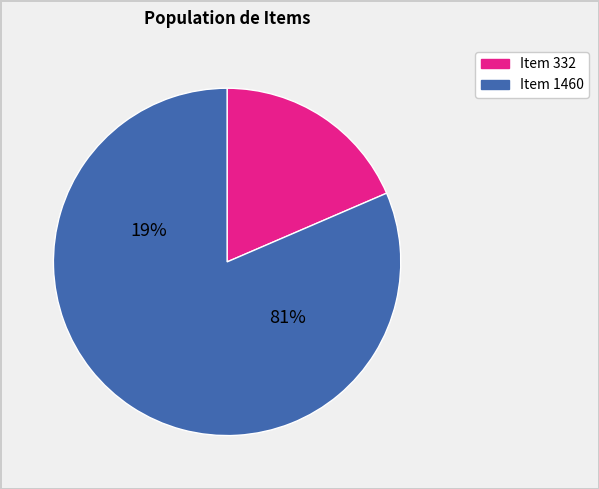

Is the sum of Item 332 and Item 1460 greater than half?

Yes